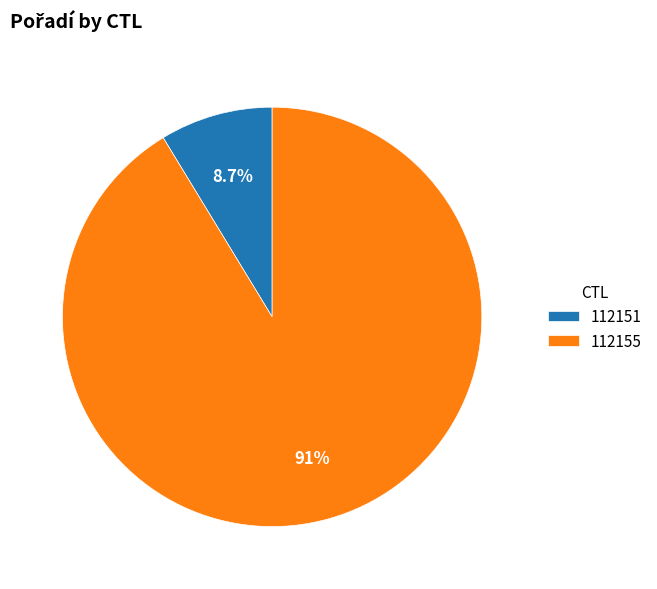

What portion of the pie excludes 112155?

8.7%